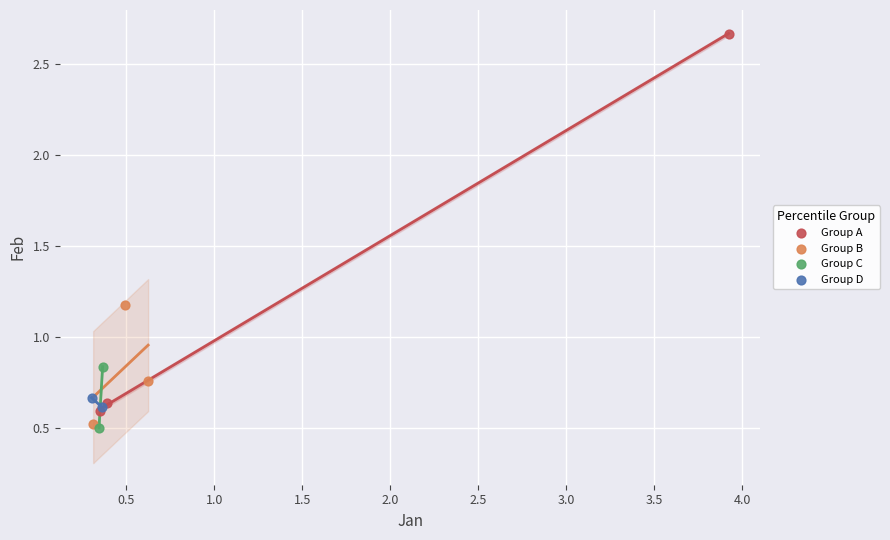

Which series reaches the minimum Y coordinate?

Group C